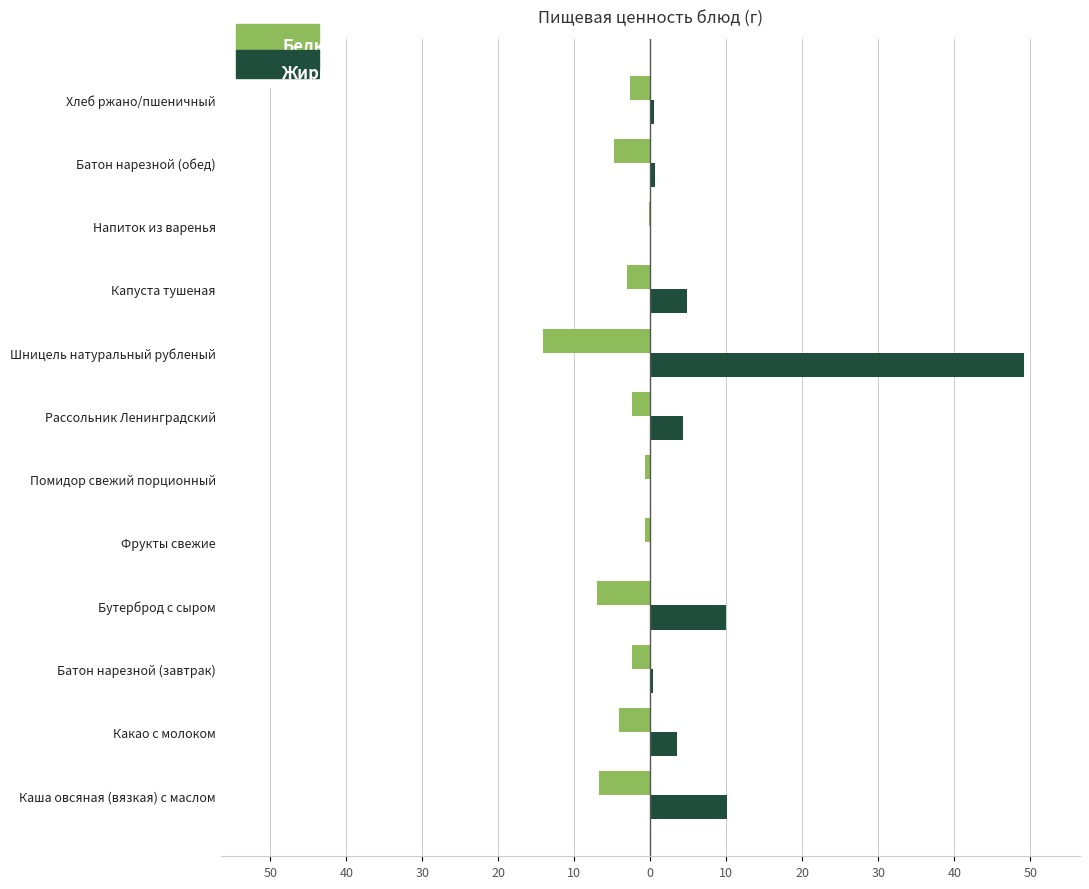

What are all the series names shown in the legend?

Белки, Жиры